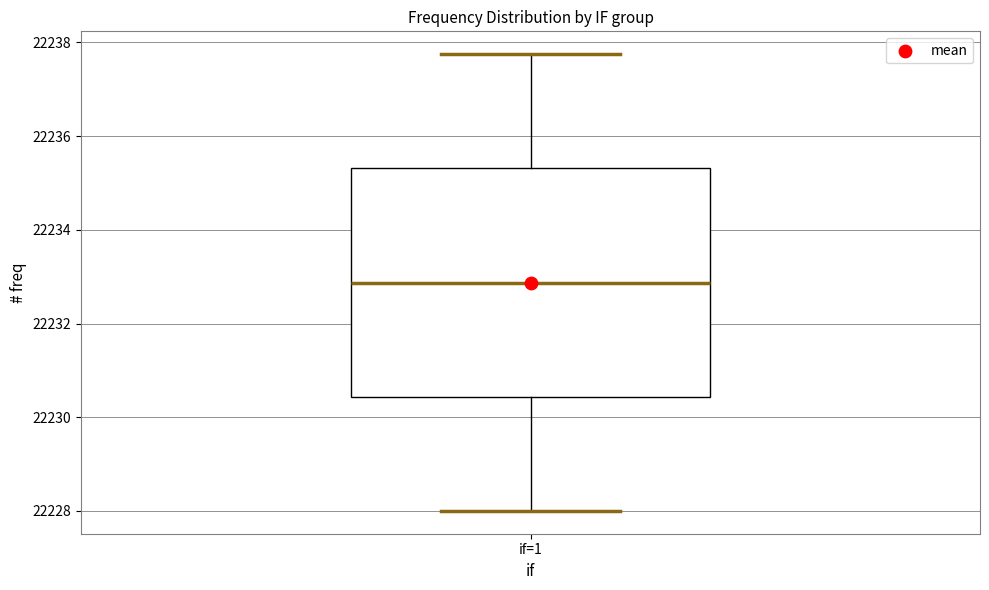

Read this box plot against the y-axis: the position of the median line, the range covered by the box, and the ends of both whiskers. The values are not printed on the chart, so give them approximately, as read against the axis.

median 22232.8, box 22230.4 to 22235.4, whiskers 22228.0 to 22237.8